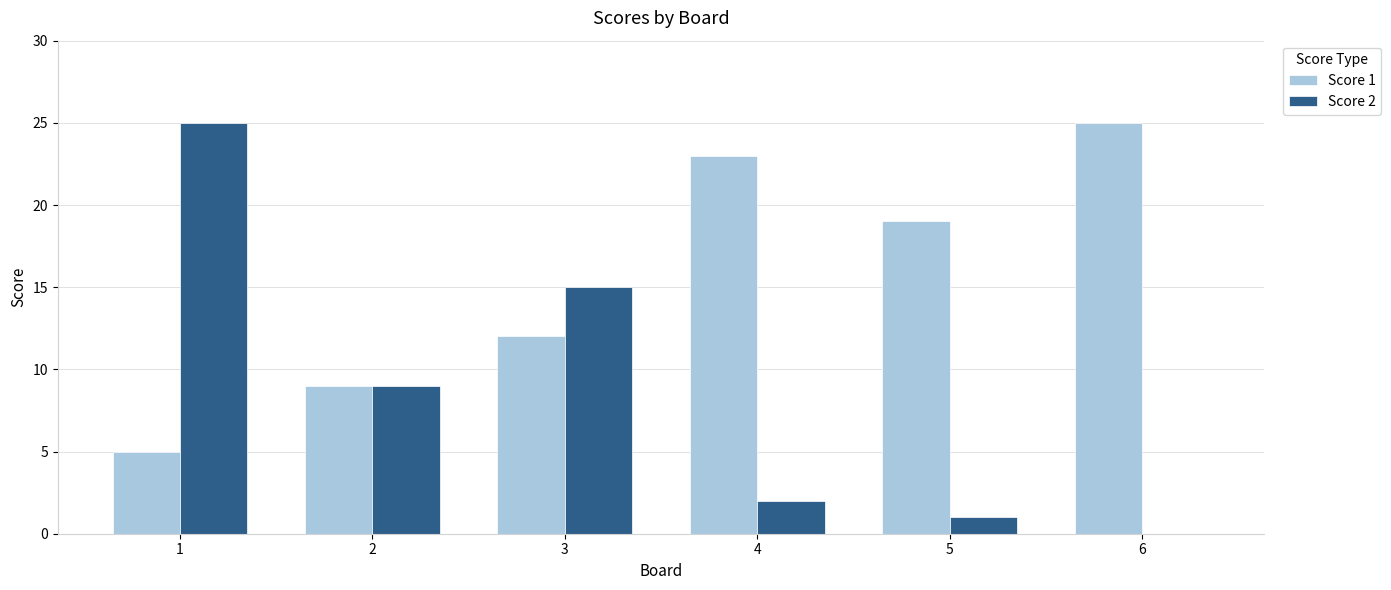

True or false: Score 1 has a value of 19 at 5.

True